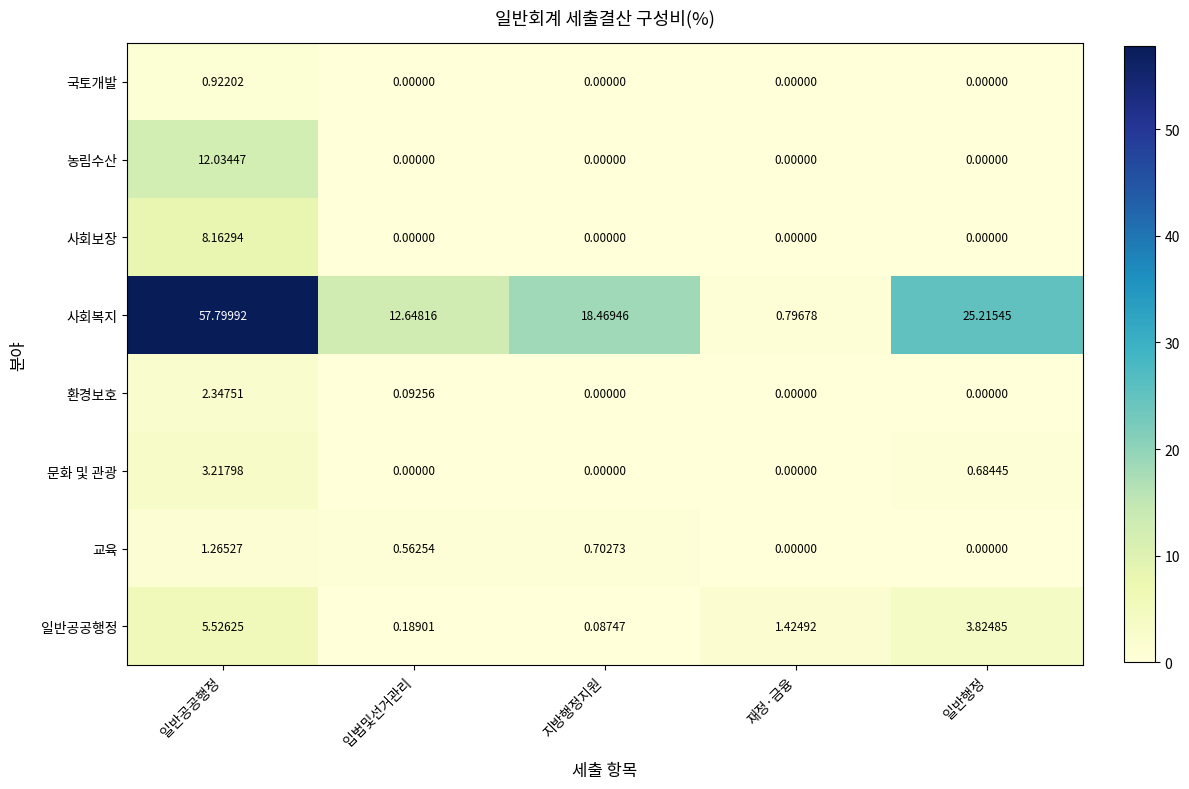

Which category has the highest value across all series?

일반공공행정